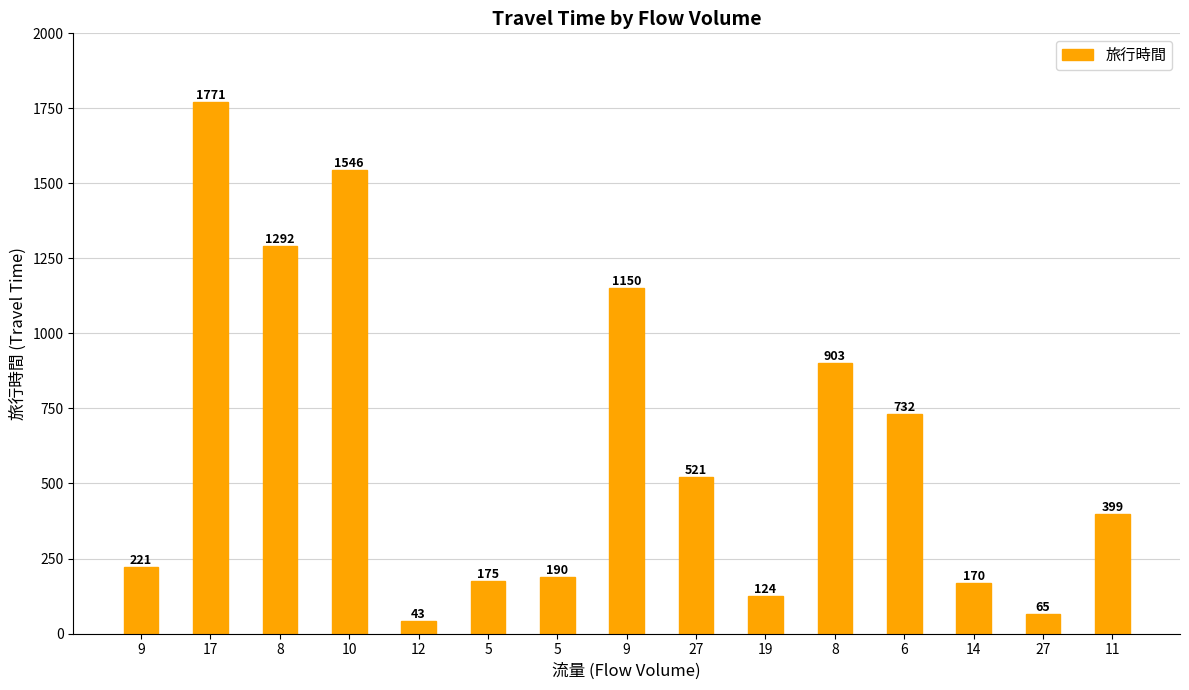

What is the change in value from 9 to 6?

+511